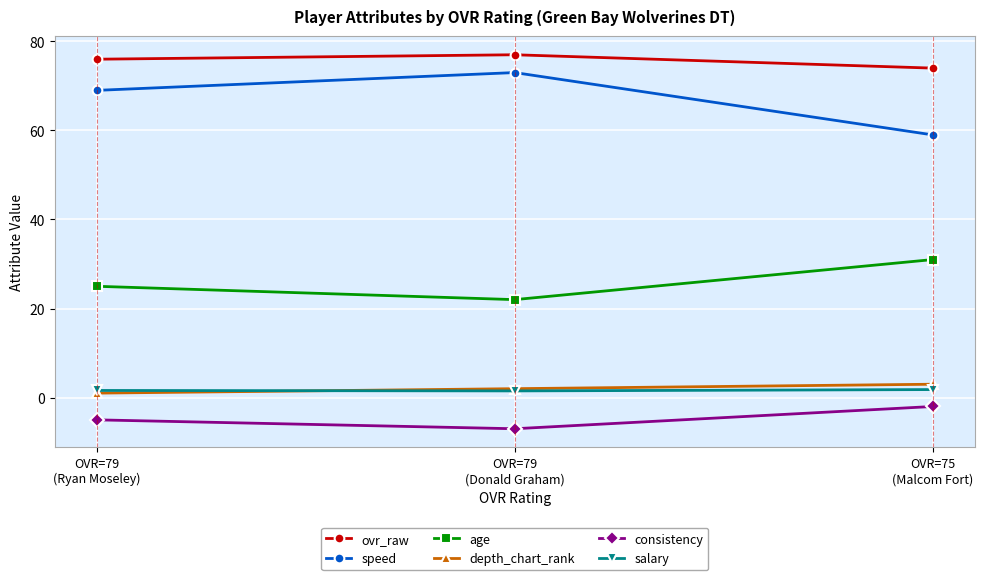

What is the value of the depth_chart_rank point at the 2nd from the left?

2.0